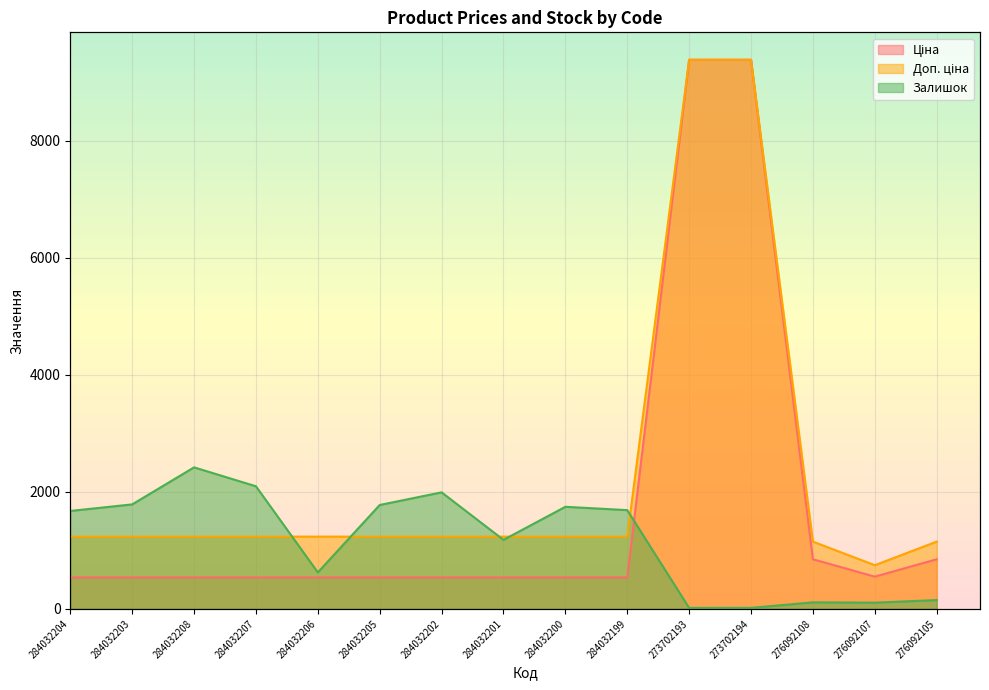

What is the smallest value displayed?

17.0